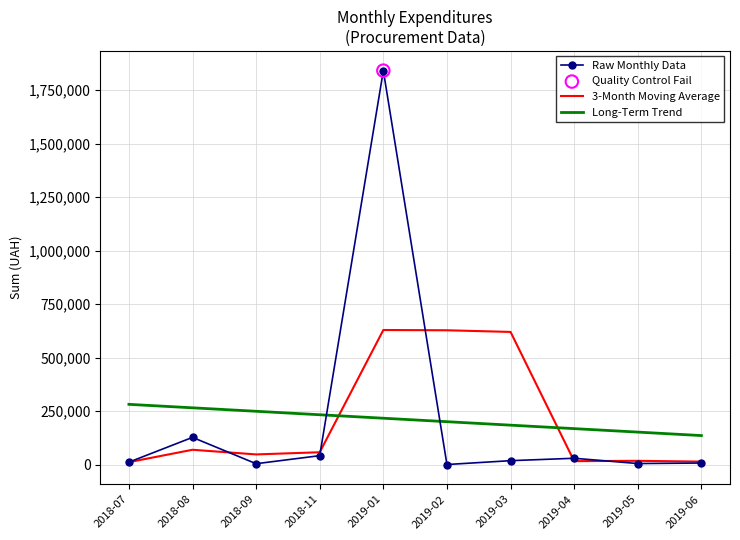

At how many categories does at least one series exceed 520634?

3